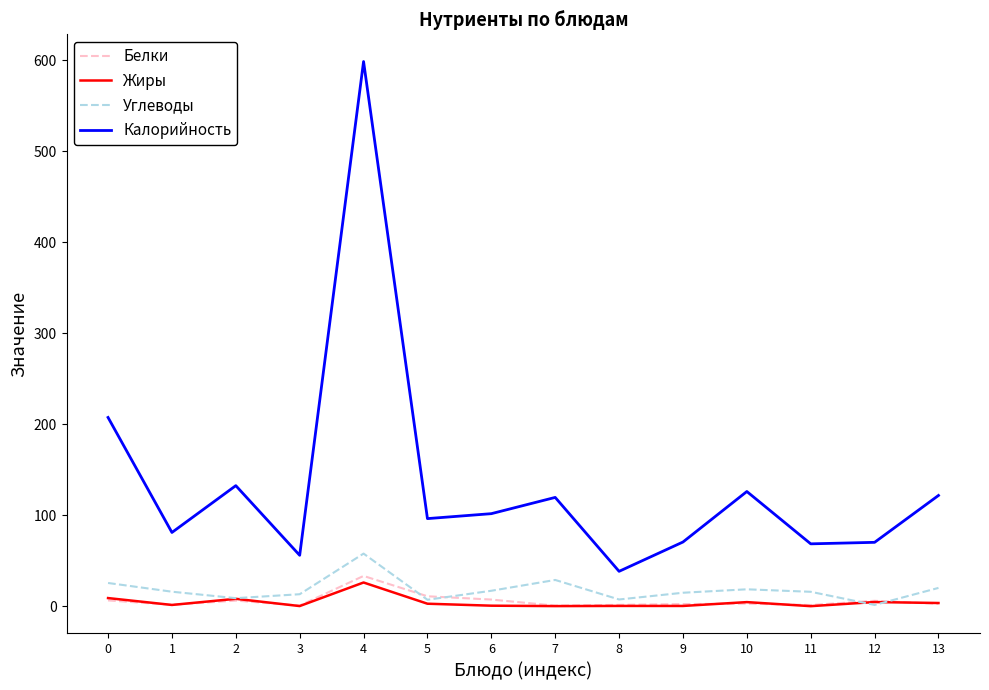

The value of Углеводы at 7 is 28.8. True or false?

True